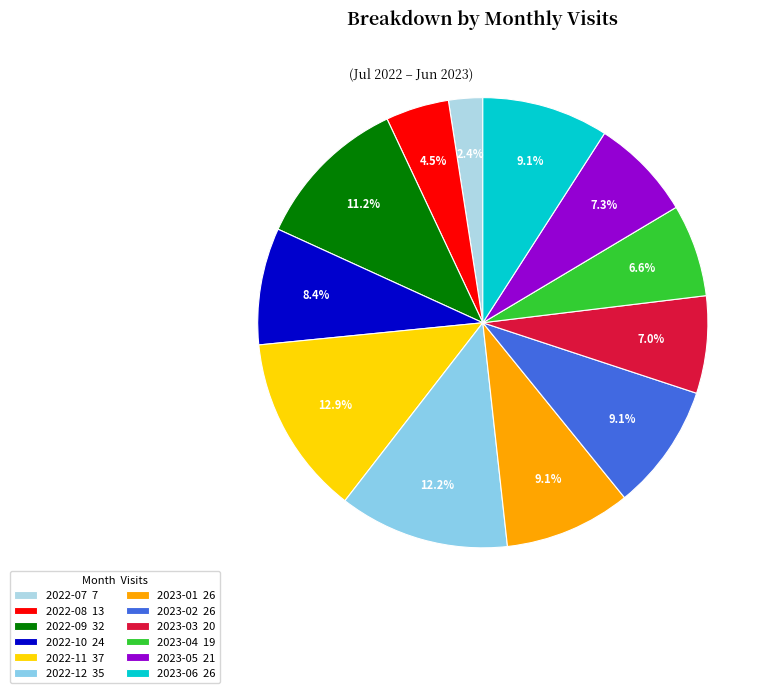

True or false: 2023-02 accounts for 9% of the total.

True